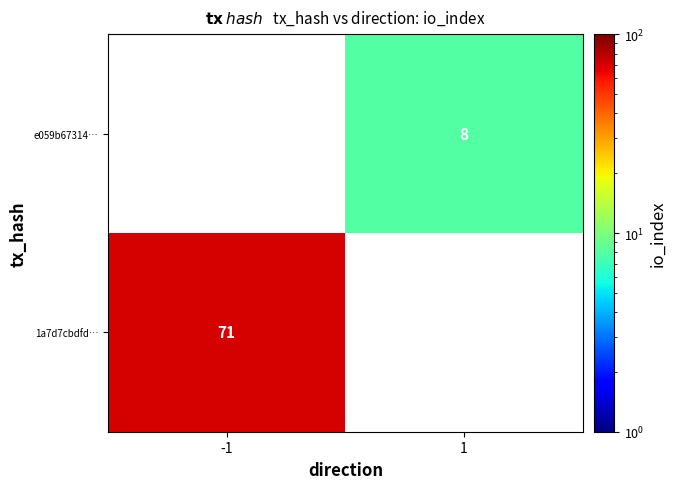

Is the value of 1a7d7cbdfd… at -1 greater than the value of e059b67314… at 1?

Yes